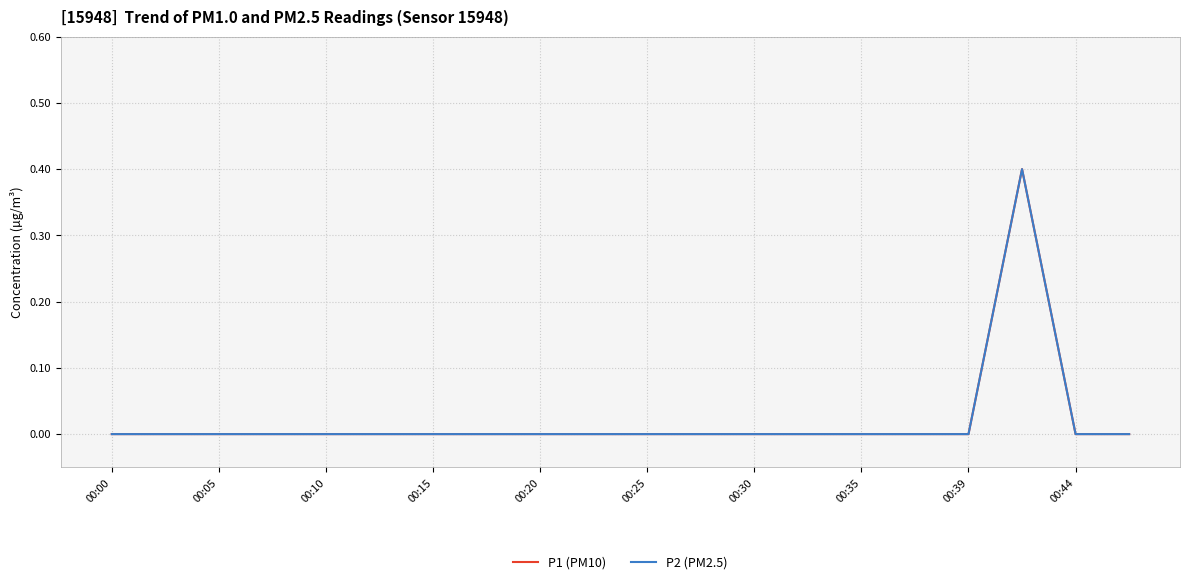

Which series has the largest total across all categories?

P1 (PM10)